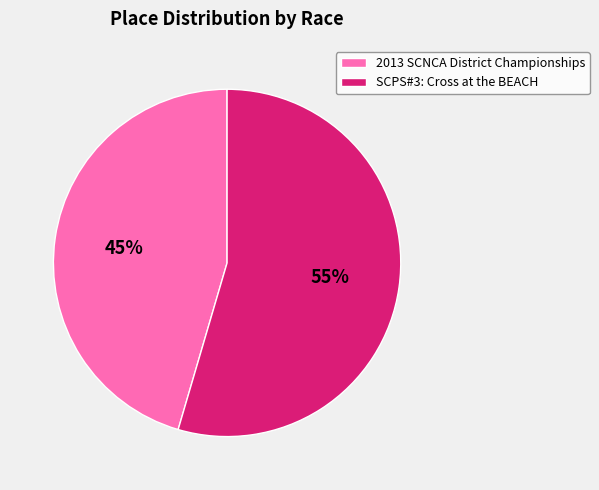

True or false: SCPS#3: Cross at the BEACH accounts for 55% of the total.

True